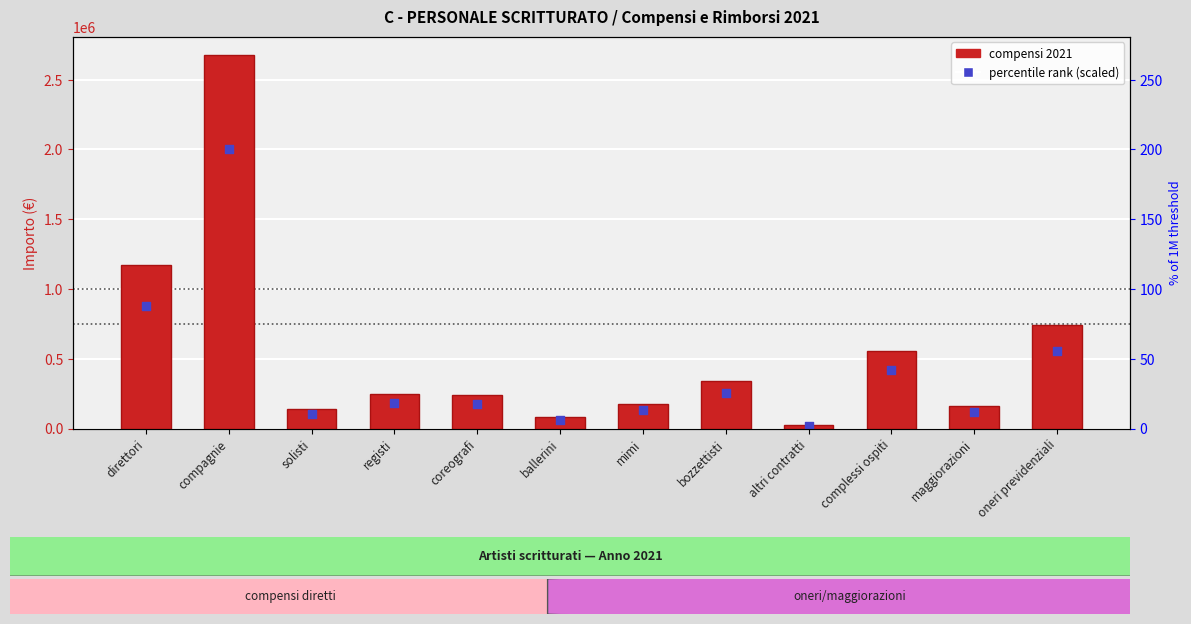

What is the ratio of the value at registi to the value at oneri previdenziali?

0.3